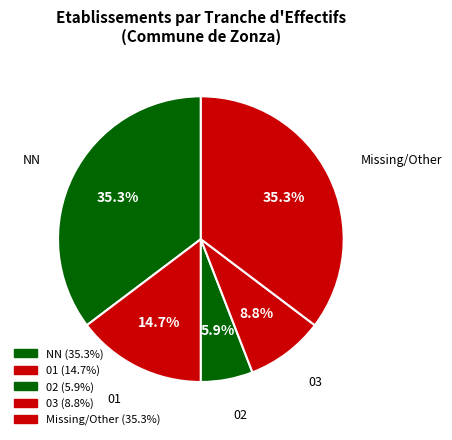

Does any single category account for the majority?

No